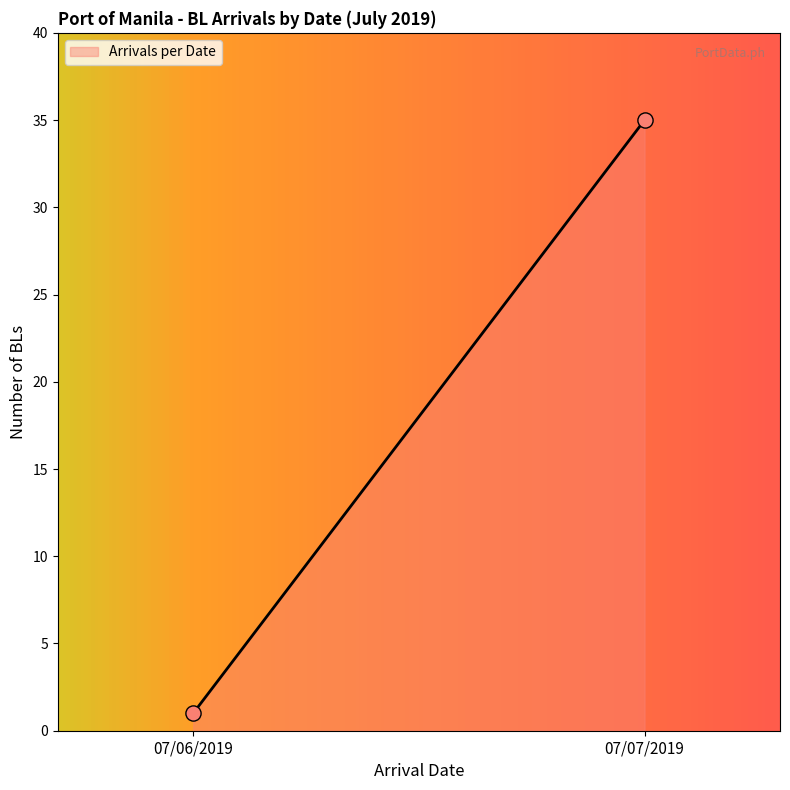

What is the difference between the maximum and minimum values?

34.0